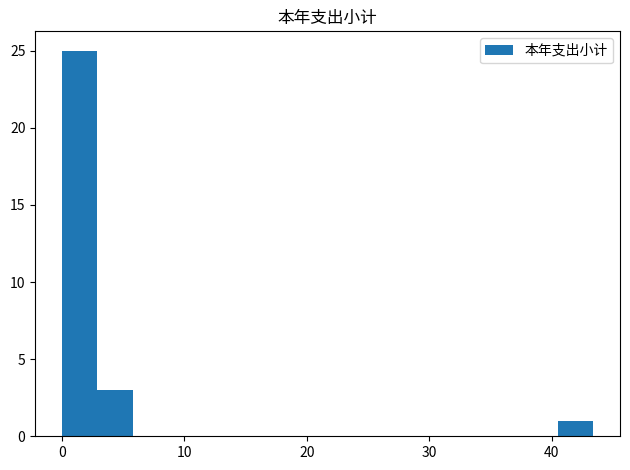

Read against the x-axis, roughly where is the centre of the tallest bar?

1